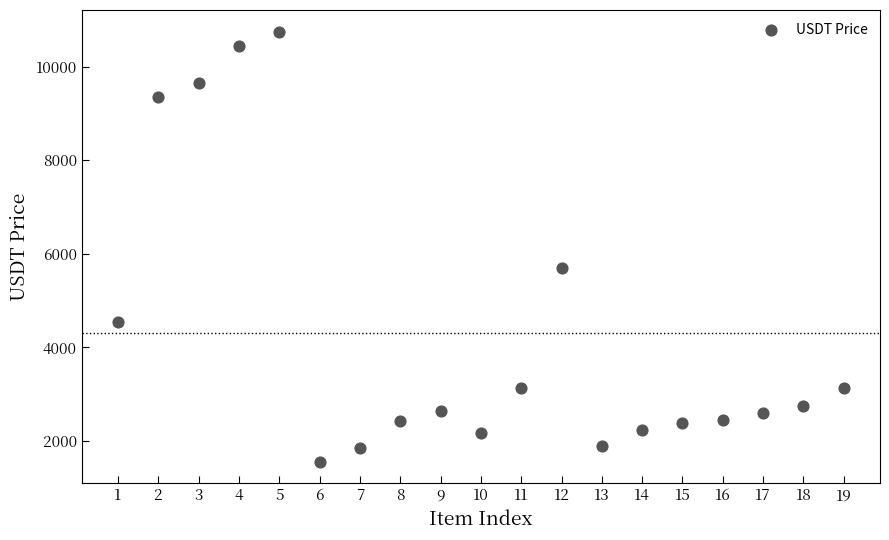

What Y value in the scatter plot is closest to 6156?

5690.0